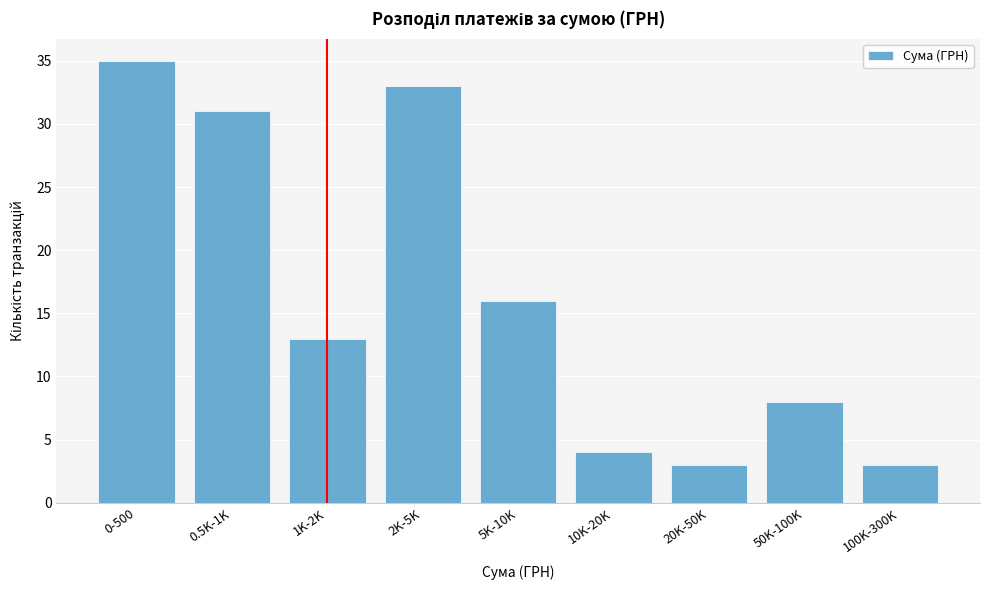

Reading left to right, transcribe all the data shown in this chart.

0-500=35	0.5K-1K=31	1K-2K=13	2K-5K=33	5K-10K=16	10K-20K=4	20K-50K=3	50K-100K=8	100K-300K=3